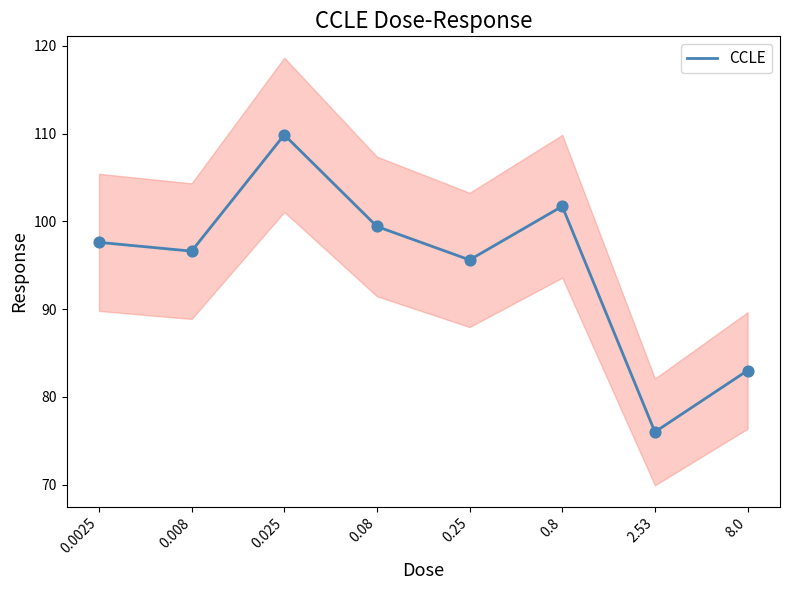

Between 0.08 and 0.8, which is larger?

0.8